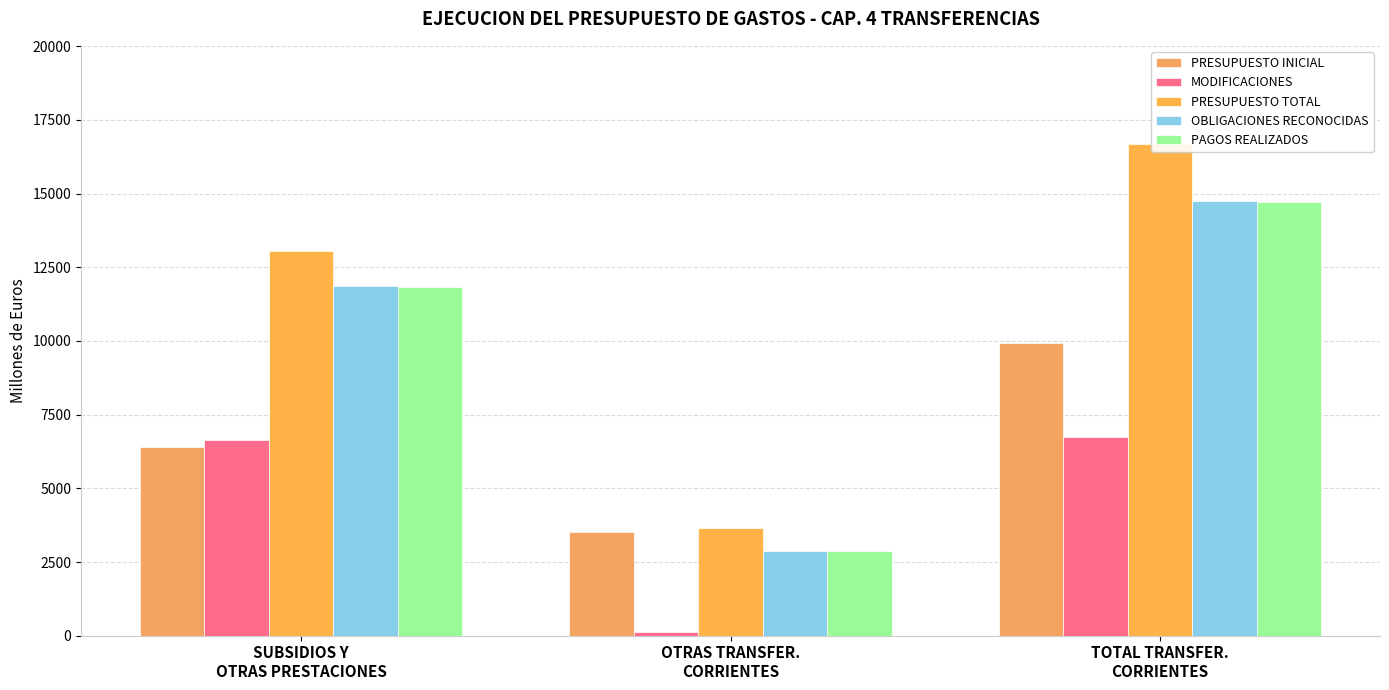

Which series has the largest range (max minus min)?

PRESUPUESTO TOTAL